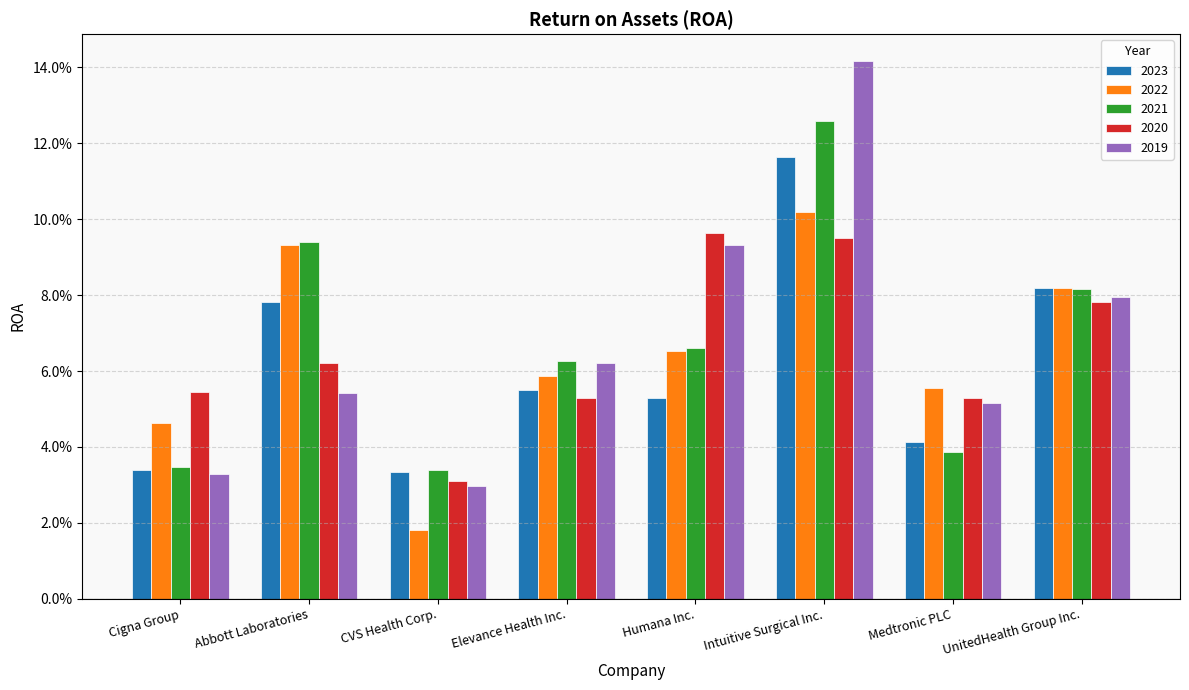

Count the 2020 values in the range 0 to 1.

8